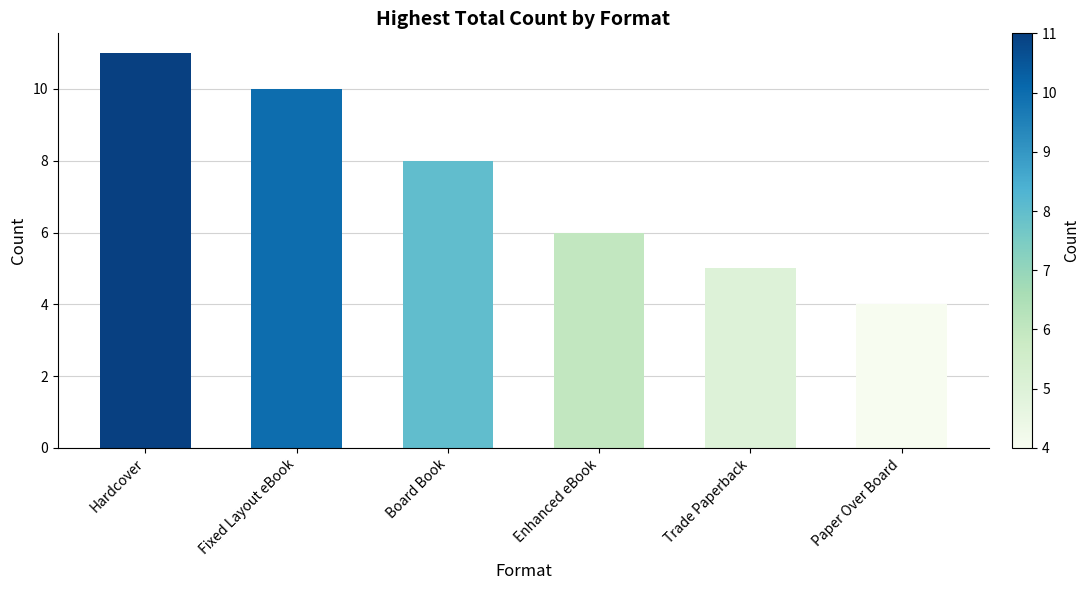

Reading left to right, what are all the values shown in this chart?

11	10	8	6	5	4